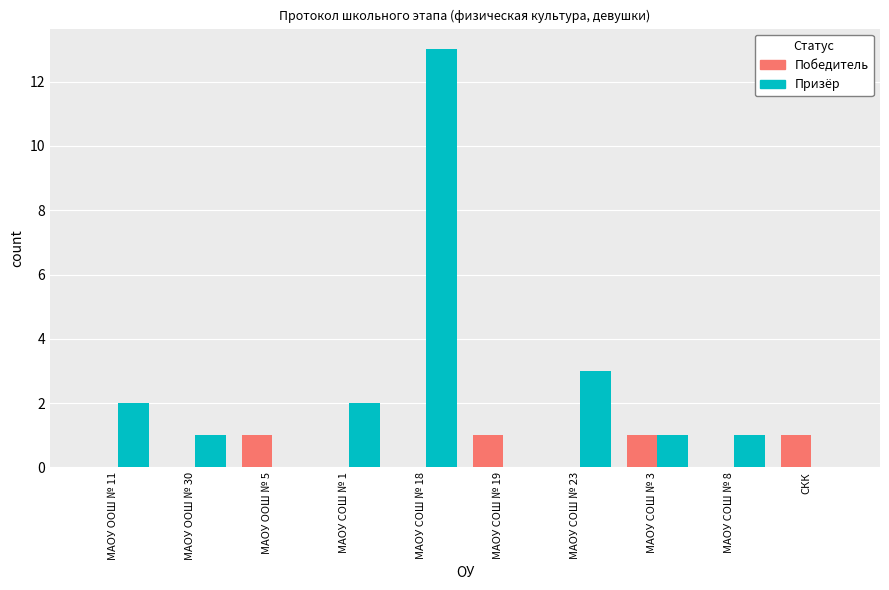

Which series has the largest total across all categories?

Призёр